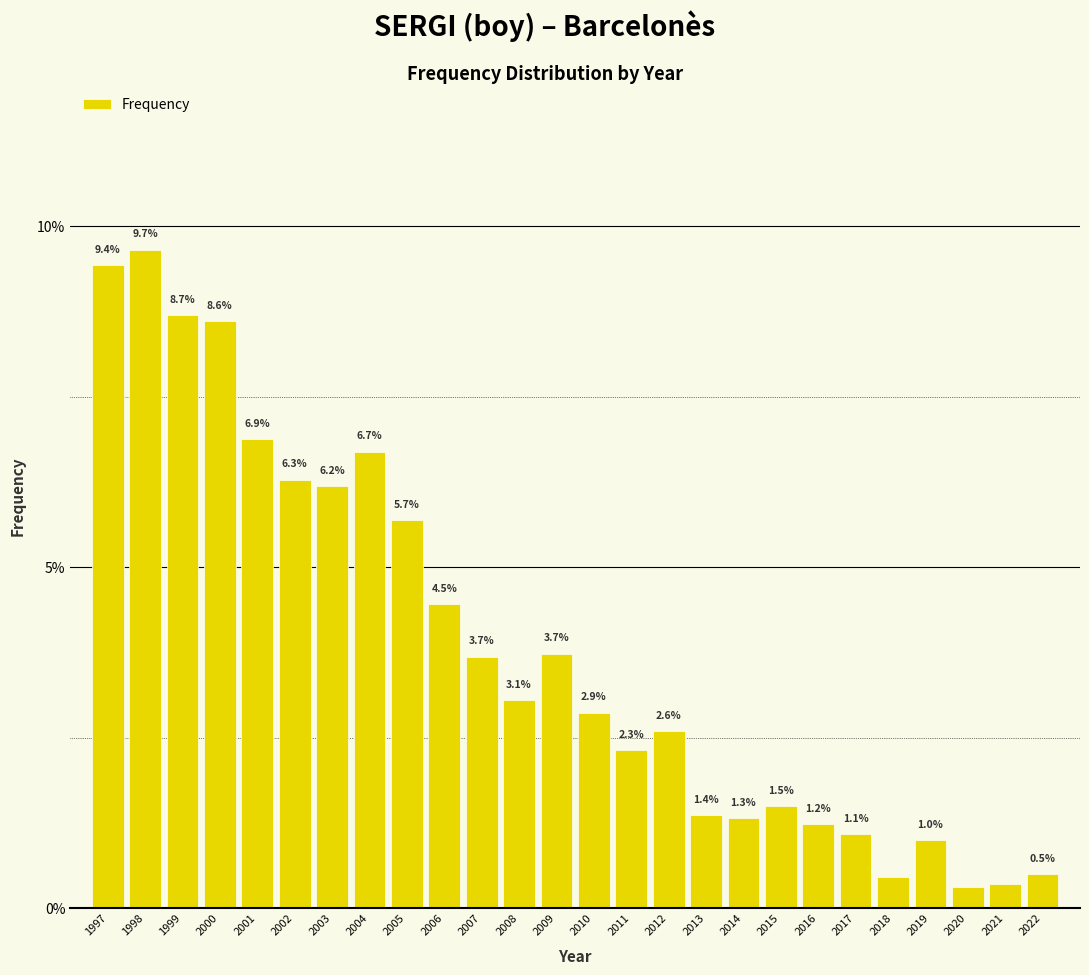

What is the approximate value at 2003?

6.2